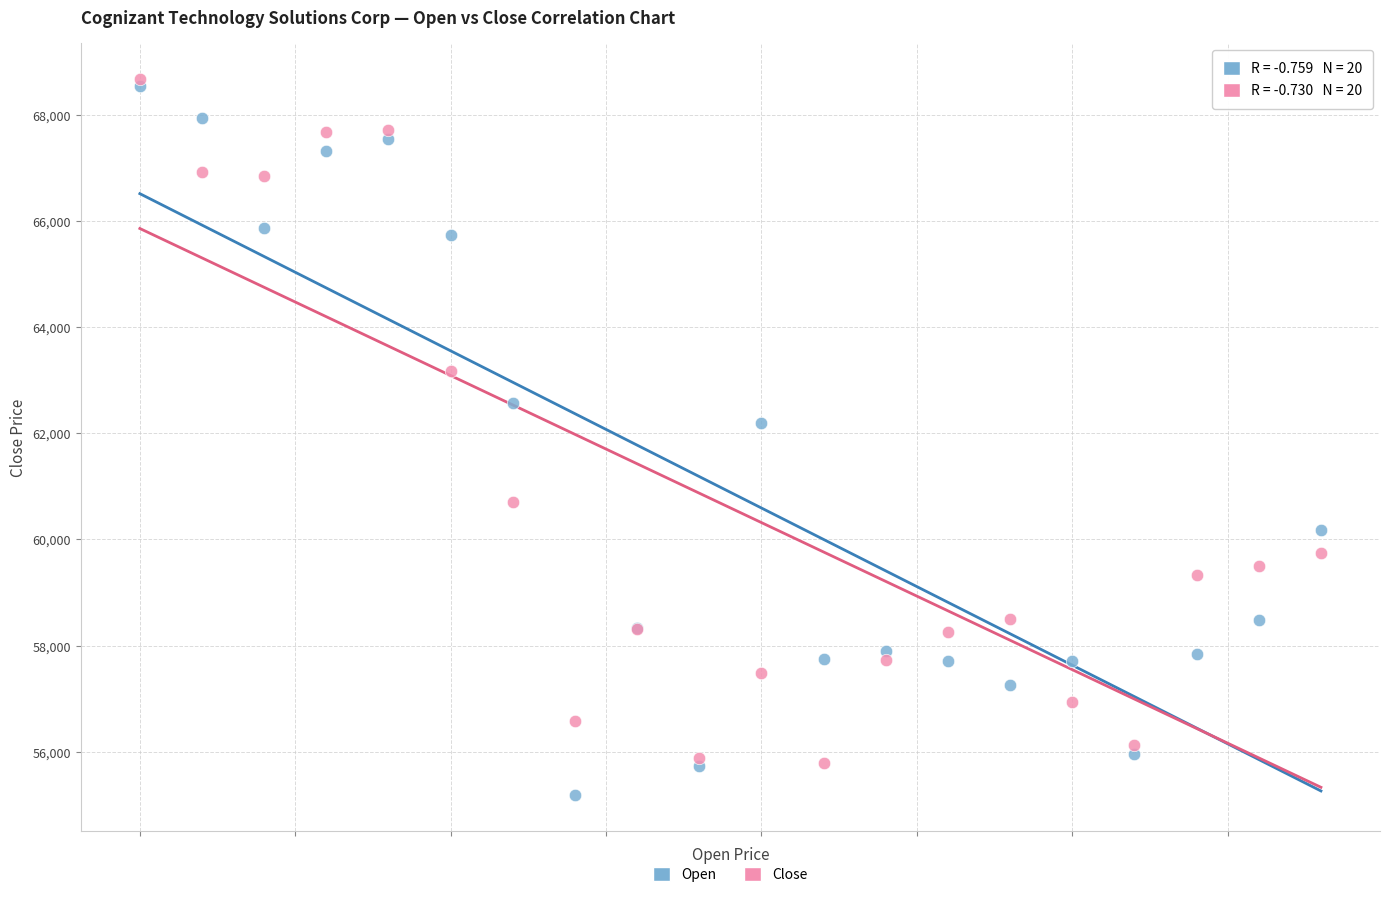

Which series has the widest spread of Y values?

Open